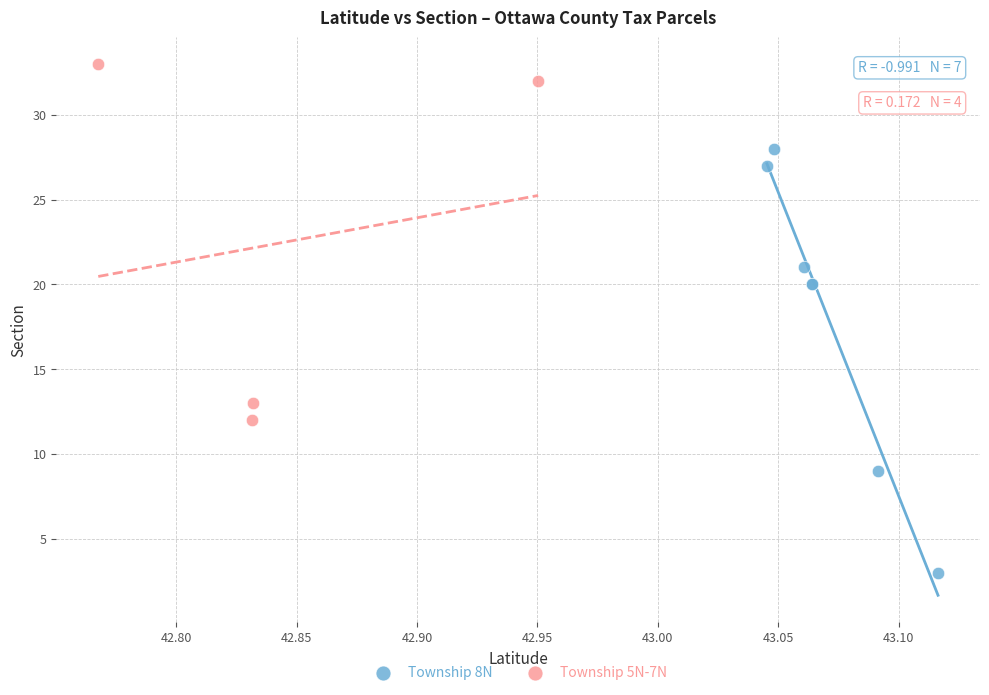

Which series reaches the minimum Y coordinate?

Township 8N